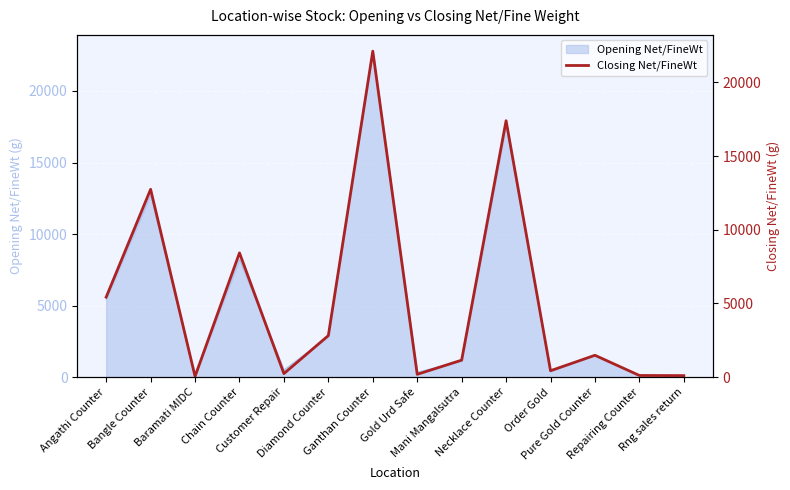

What is the difference between the maximum and minimum values?

22067.7